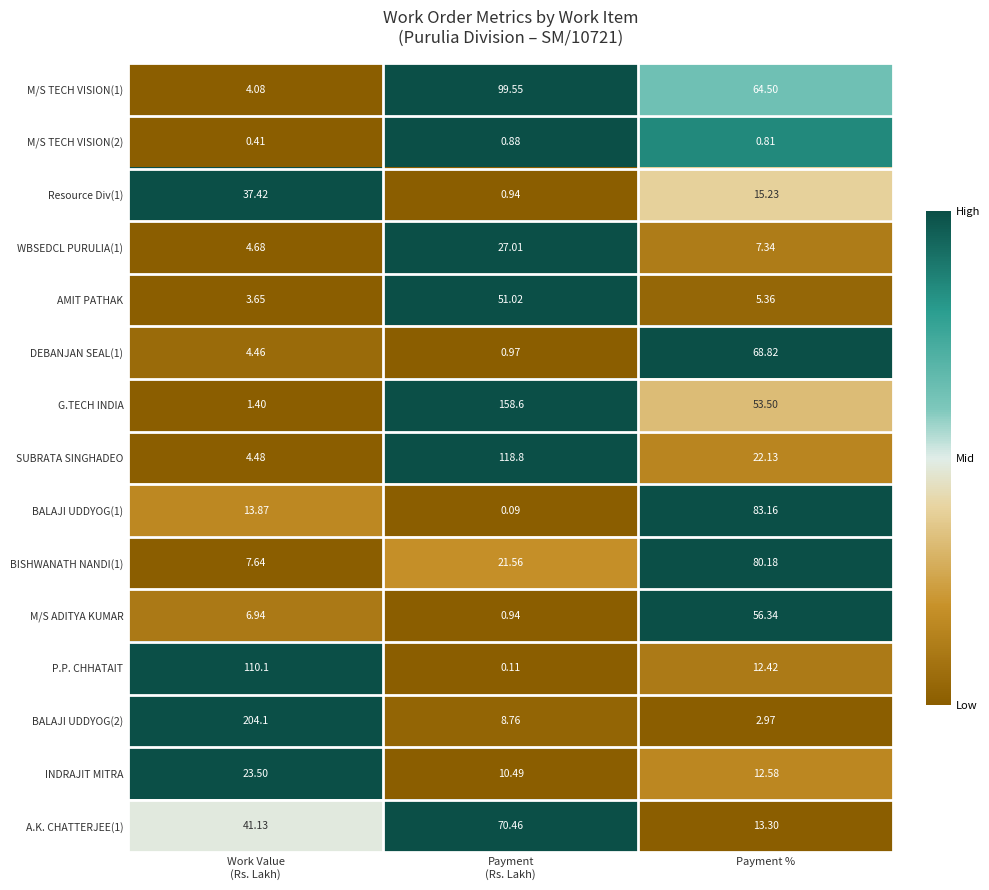

At Work Value
(Rs. Lakh), list the series in order from largest to smallest.

BALAJI UDDYOG(2), P.P. CHHATAIT, A.K. CHATTERJEE(1), Resource Div(1), INDRAJIT MITRA, BALAJI UDDYOG(1), BISHWANATH NANDI(1), M/S ADITYA KUMAR, WBSEDCL PURULIA(1), SUBRATA SINGHADEO, DEBANJAN SEAL(1), M/S TECH VISION(1), AMIT PATHAK, G.TECH INDIA, M/S TECH VISION(2)